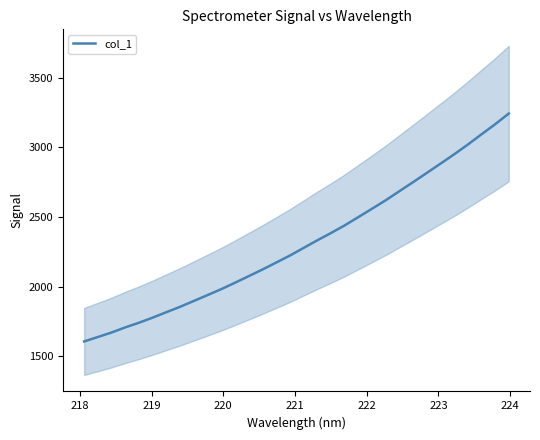

How many values are below 2276?

16